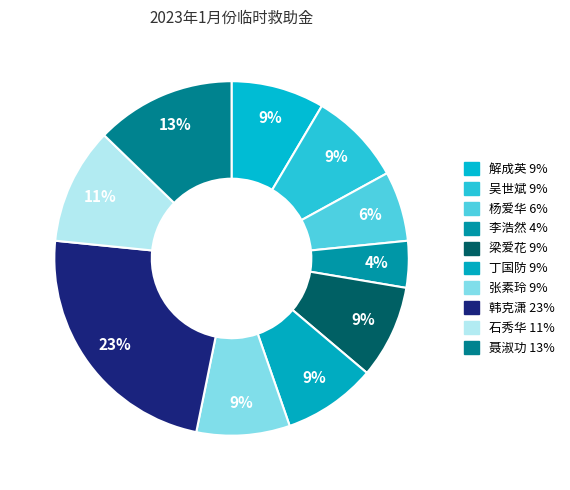

Does 聂淑功 account for over 50% of the chart?

No